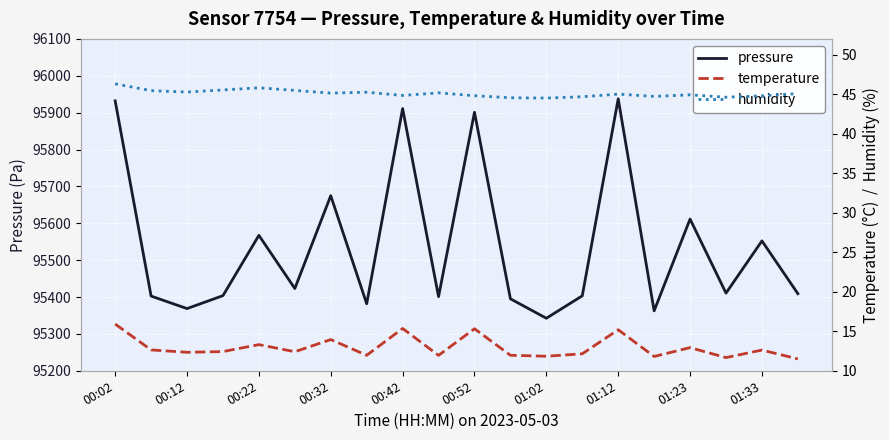

What value does the humidity series have at 13?

44.7